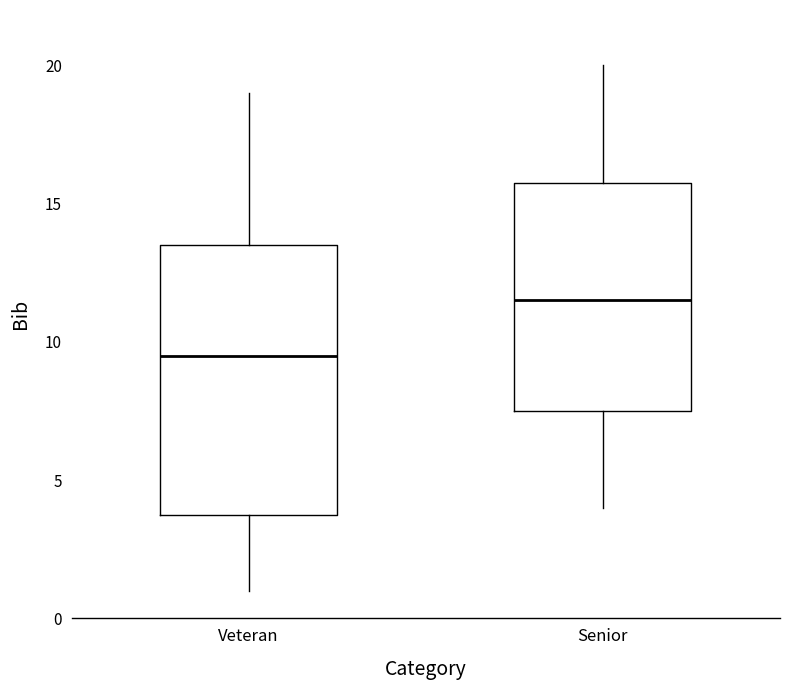

Where does the upper whisker of the box for Veteran end on the y-axis? The values are not printed on the chart, so give them approximately, as read against the axis.

19.0